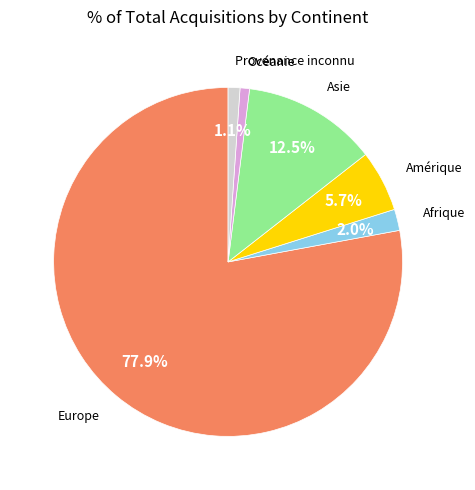

To the nearest percent, what is the difference between the largest and smallest slice percentages?

77%